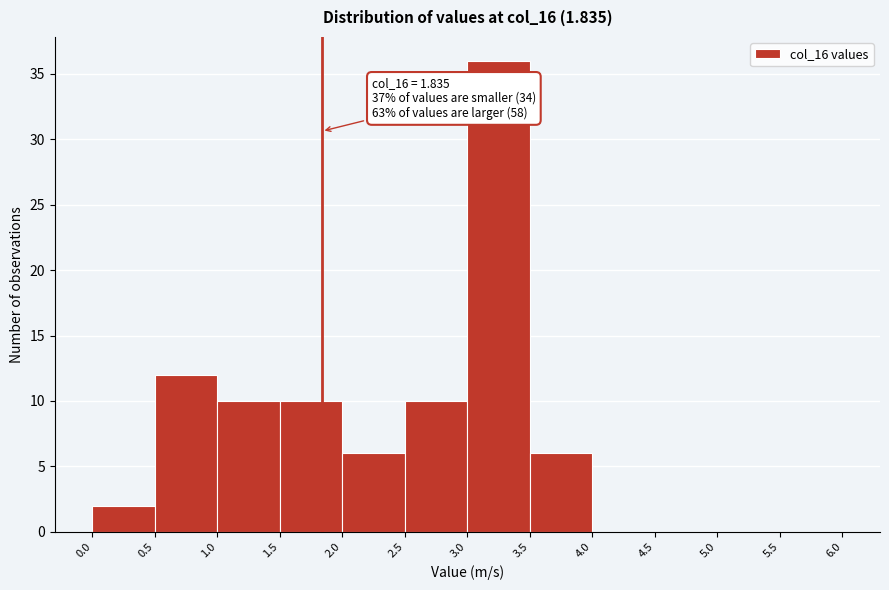

Which range on the x-axis has the tallest bar?

3.0 to 3.5